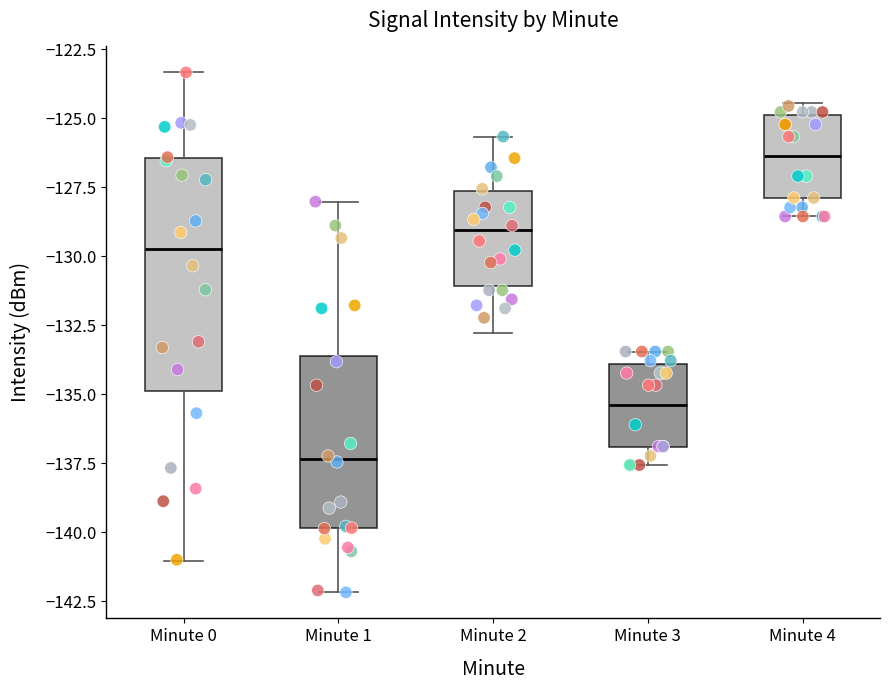

Which box's median line is the lowest?

Minute 1